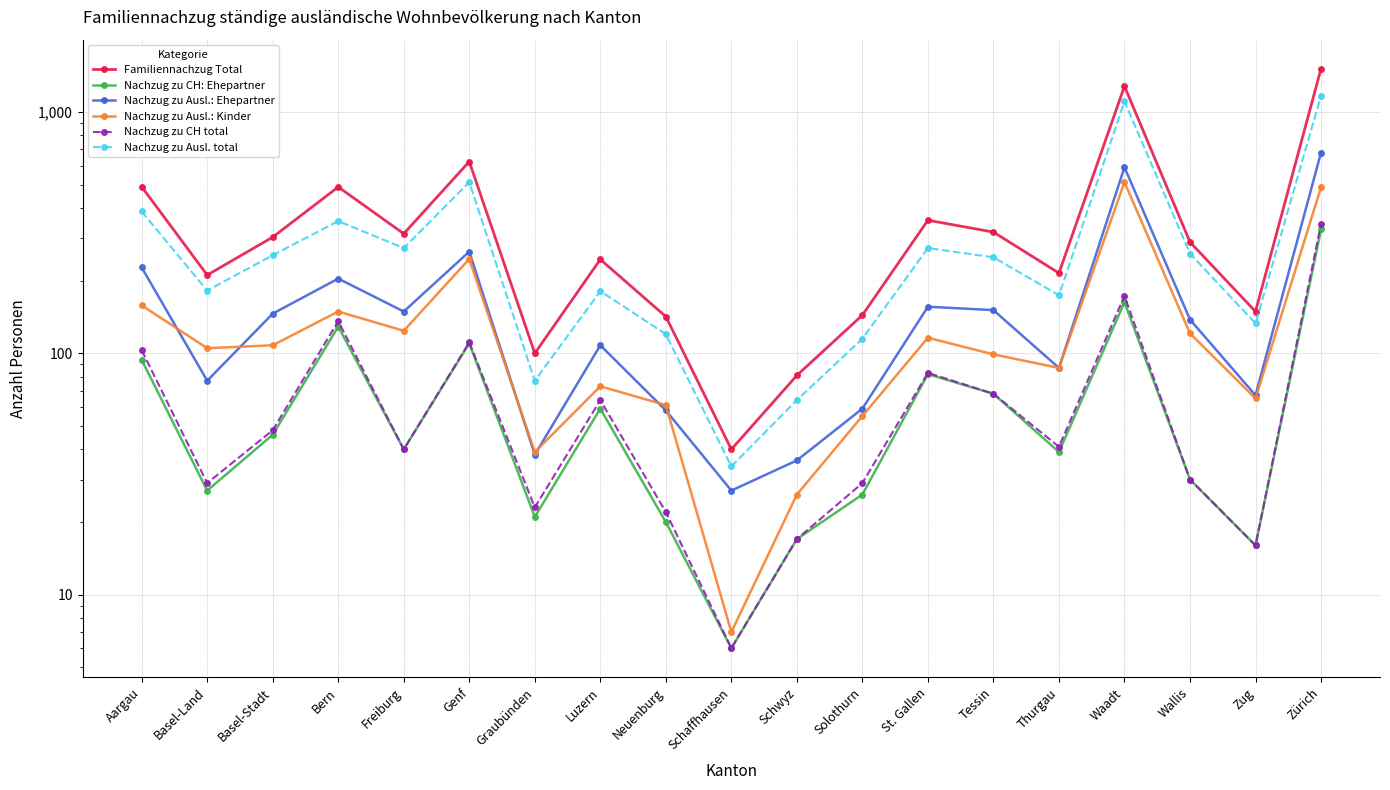

What position from the right is Wallis?

3